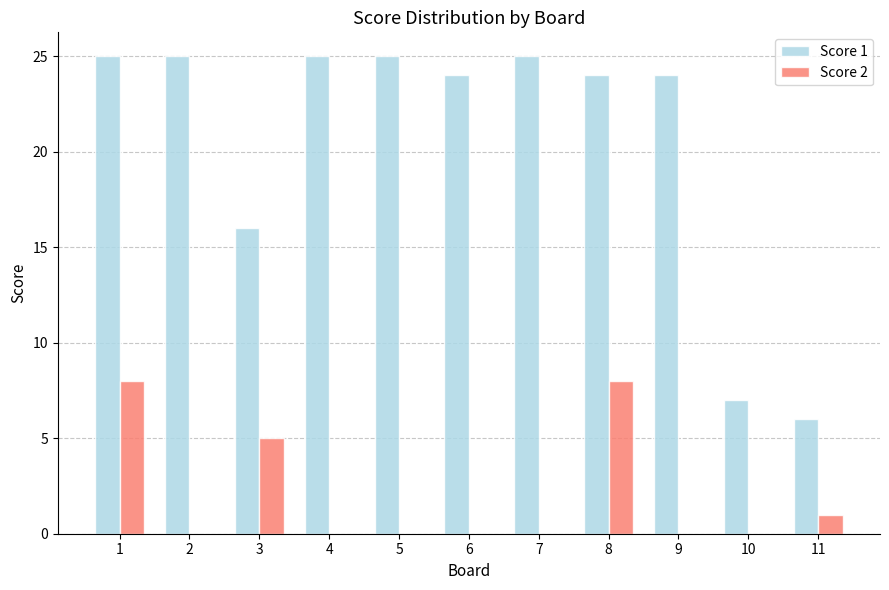

What is the sum of the Score 1 values at 2 and 11?

31